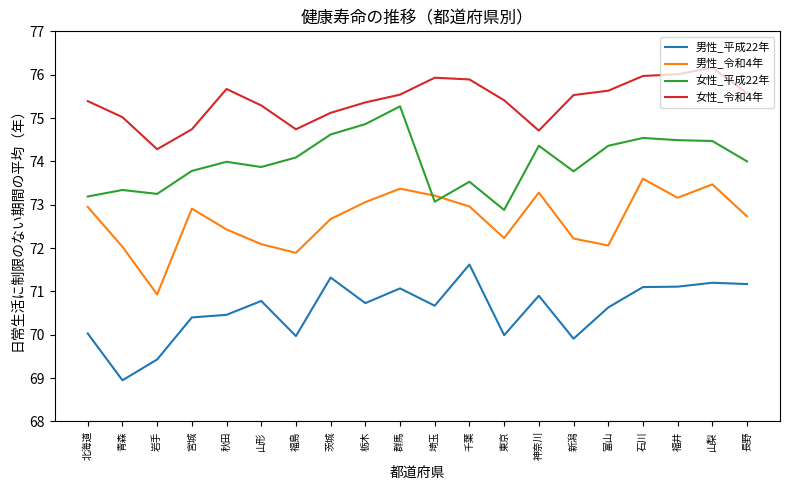

At which label does 男性_令和4年 first exceed 72?

北海道